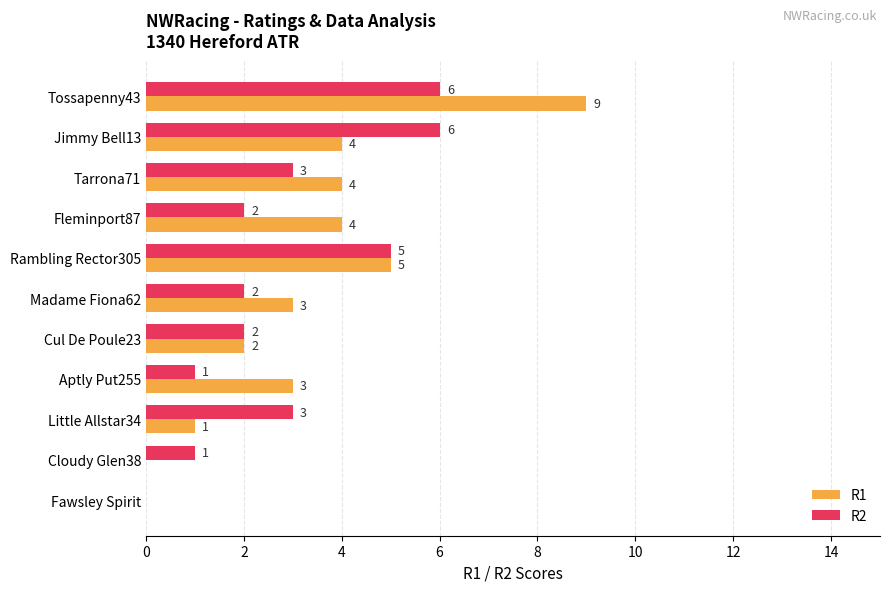

At which category does the chart reach its peak across all series?

Tossapenny43